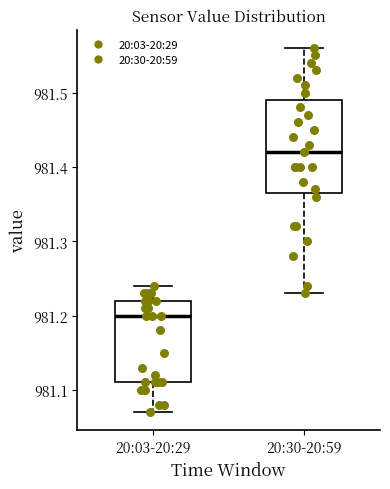

Reading left to right, transcribe this box plot: for each box, give where its median line is, the range the box spans, and where its two whiskers end, as read against the y-axis. The values are not printed on the chart, so give them approximately, as read against the axis.

20:03-20:29: median 981.20, box 981.11 to 981.22, whiskers 981.07 to 981.24
20:30-20:59: median 981.42, box 981.37 to 981.49, whiskers 981.23 to 981.56